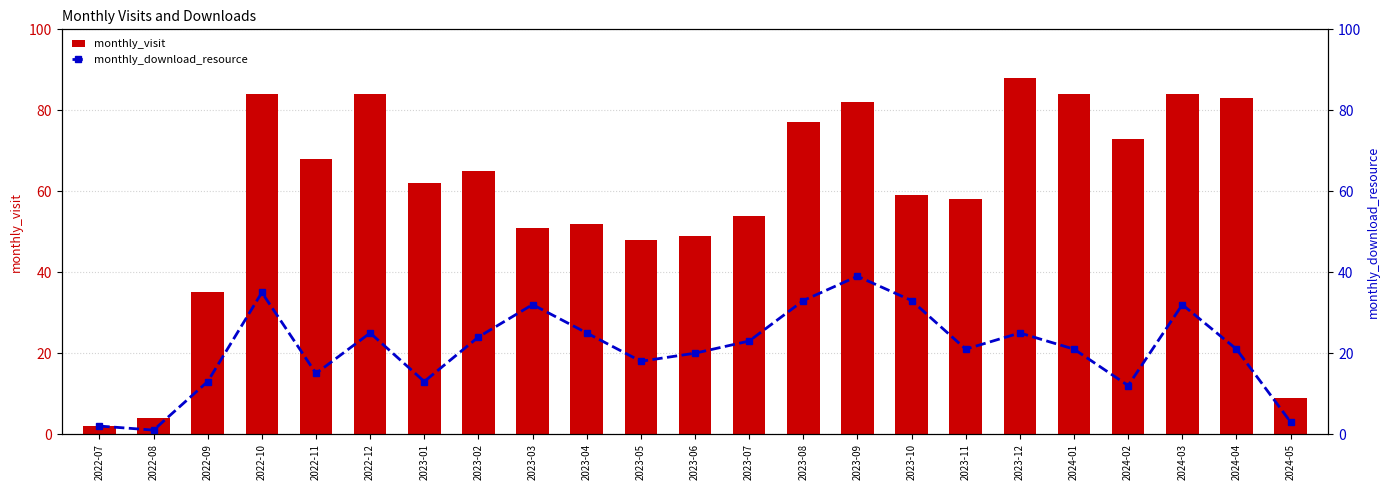

What is the lowest value of the monthly_visit series?

2